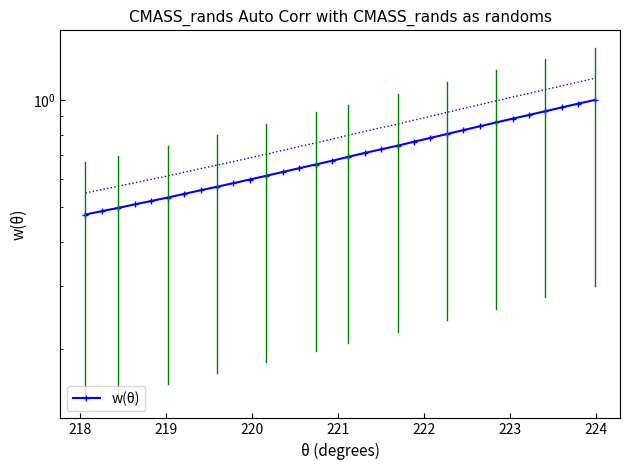

What is the value of the 1st point from the left?

0.5